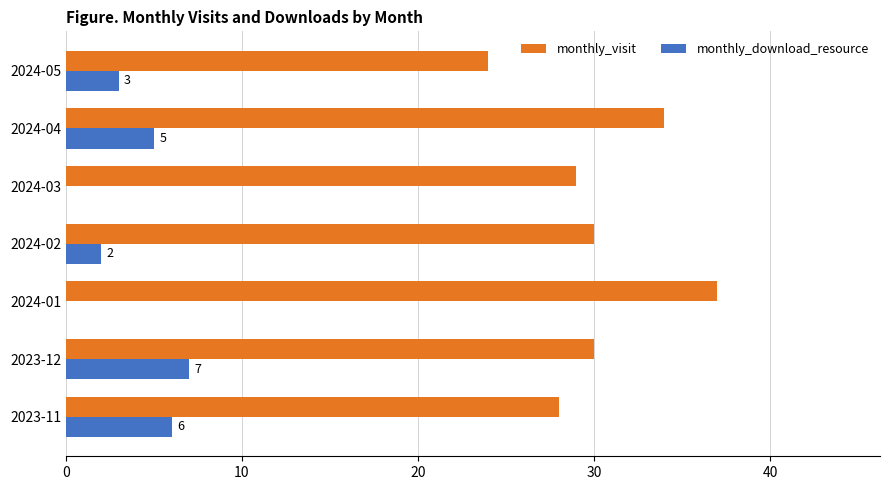

True or false: monthly_visit has a value of 34 at 2024-04.

True